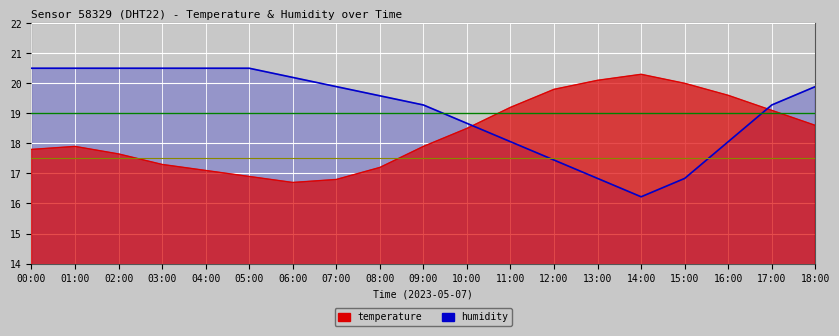

How many times do humidity and temperature cross each other?

2